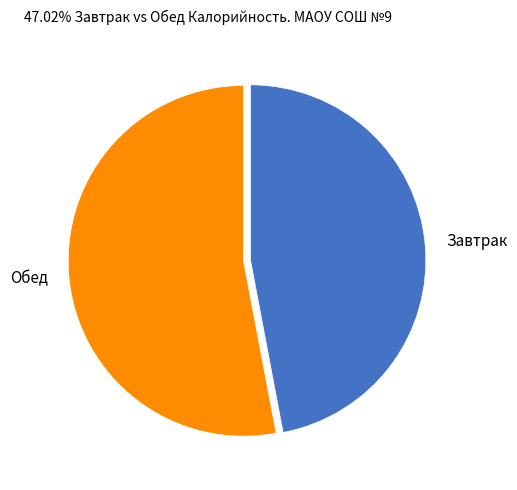

Combined, do Завтрак and Обед account for over 50%?

Yes